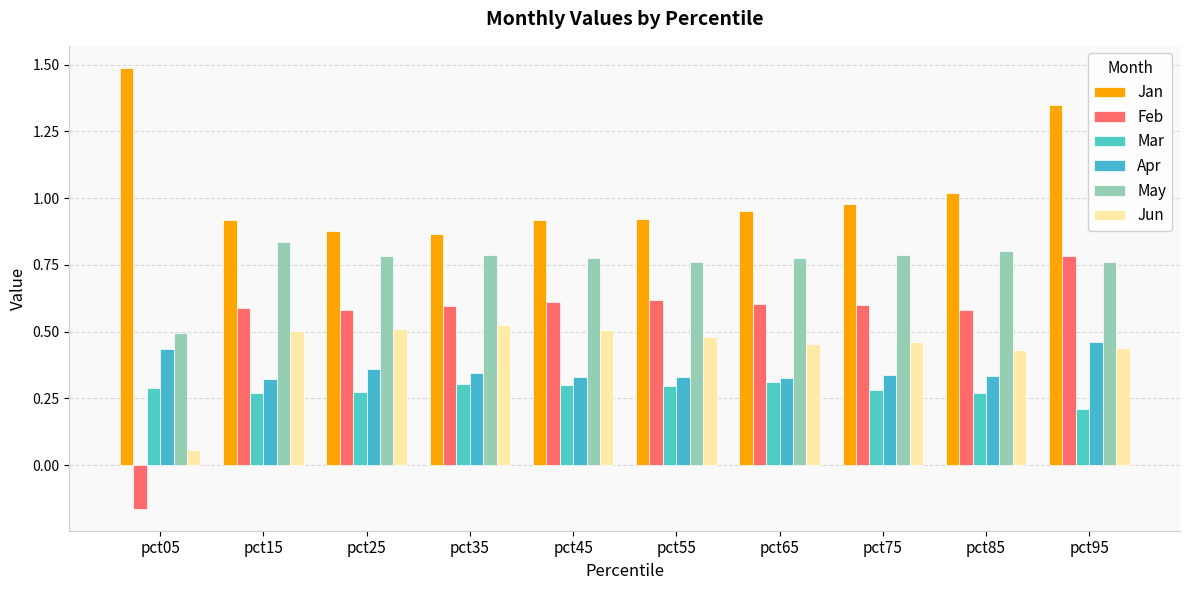

The value of Apr at pct35 is 0.5. True or false?

False